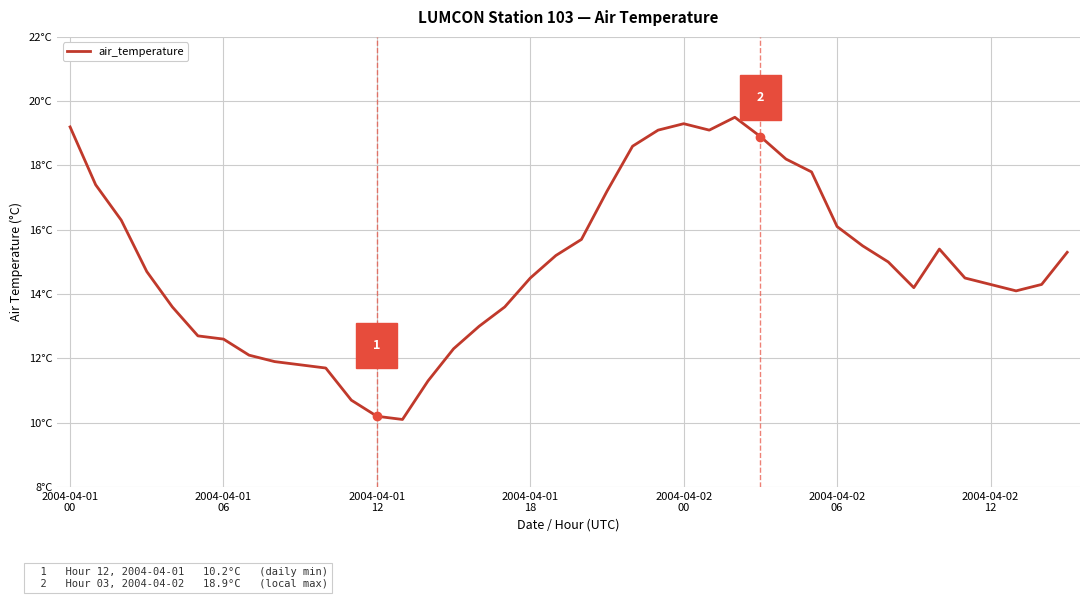

What is the label of the 28th point from the right?

2004-04-01 12